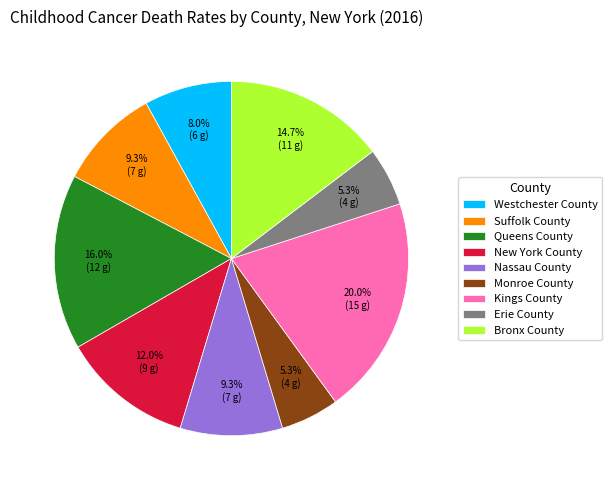

The Westchester County slice represents 15% of the pie. True or false?

False